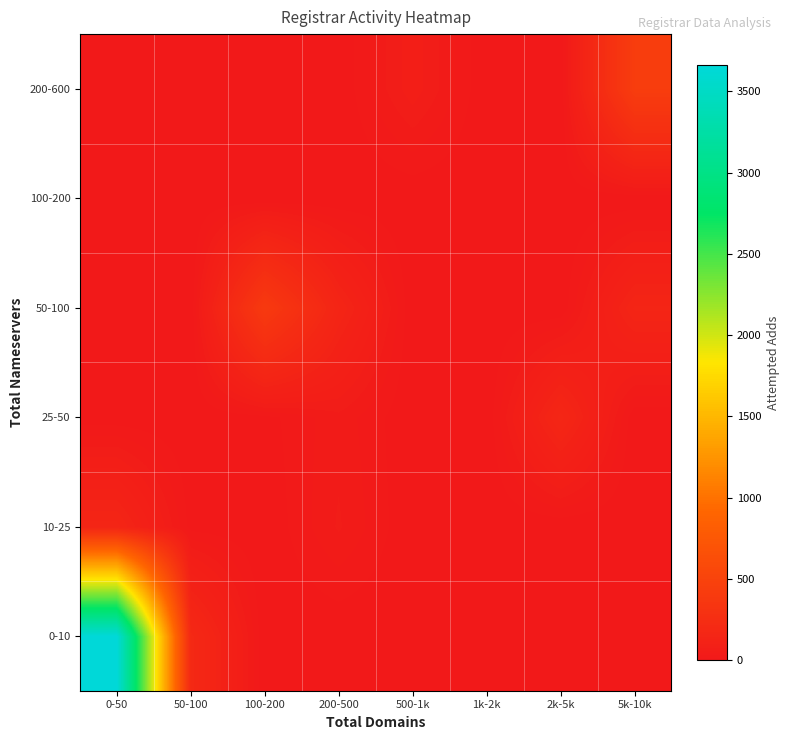

List the series in order of their peak value, lowest first.

100-200, 10-25, 25-50, 50-100, 200-600, 0-10